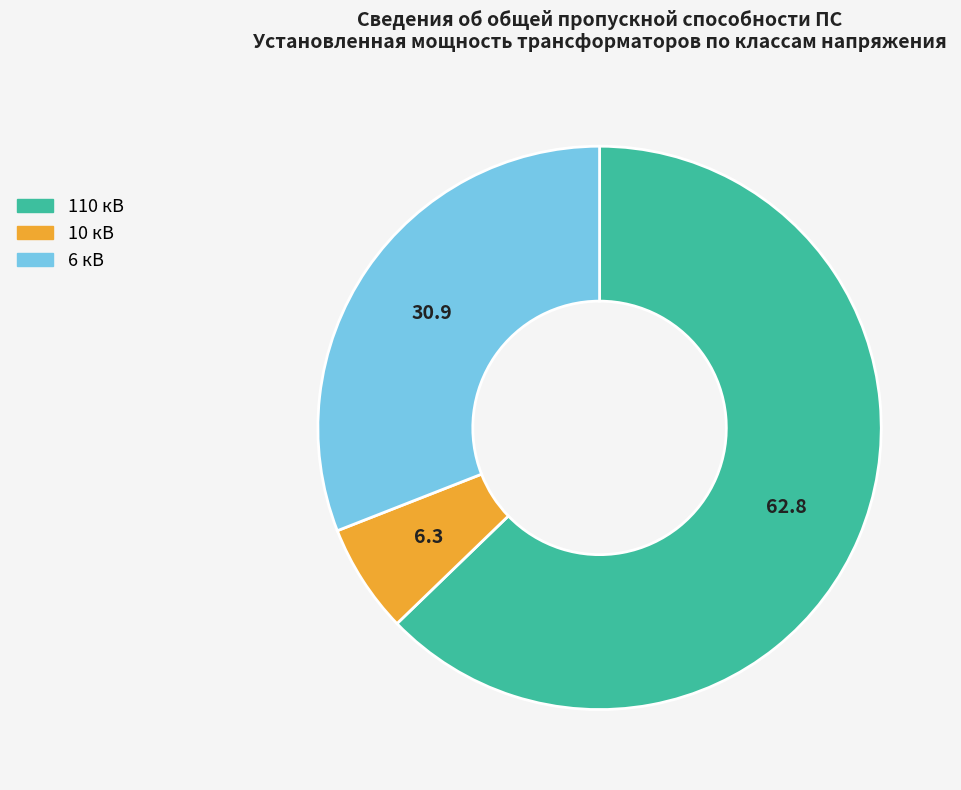

Is there a majority slice in this chart?

Yes